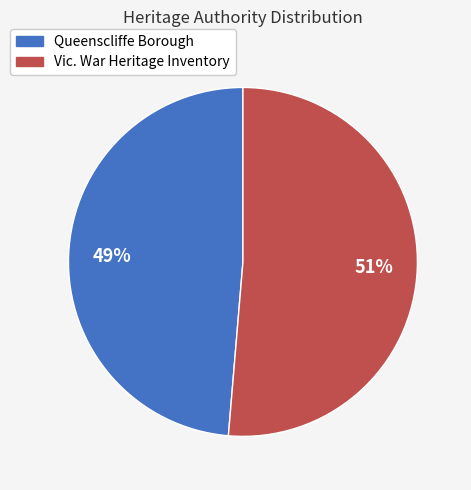

Count the number of slices in the pie.

2